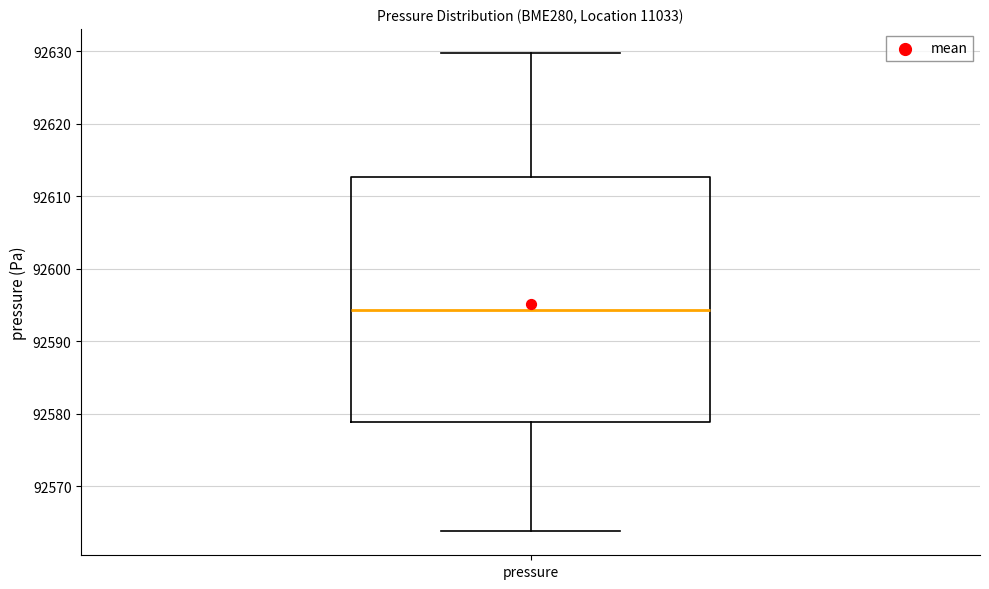

Transcribe this box plot: give where the median line is, the range the box spans, and where the two whiskers end, as read against the y-axis. The values are not printed on the chart, so give them approximately, as read against the axis.

median 92594, box 92579 to 92613, whiskers 92564 to 92630